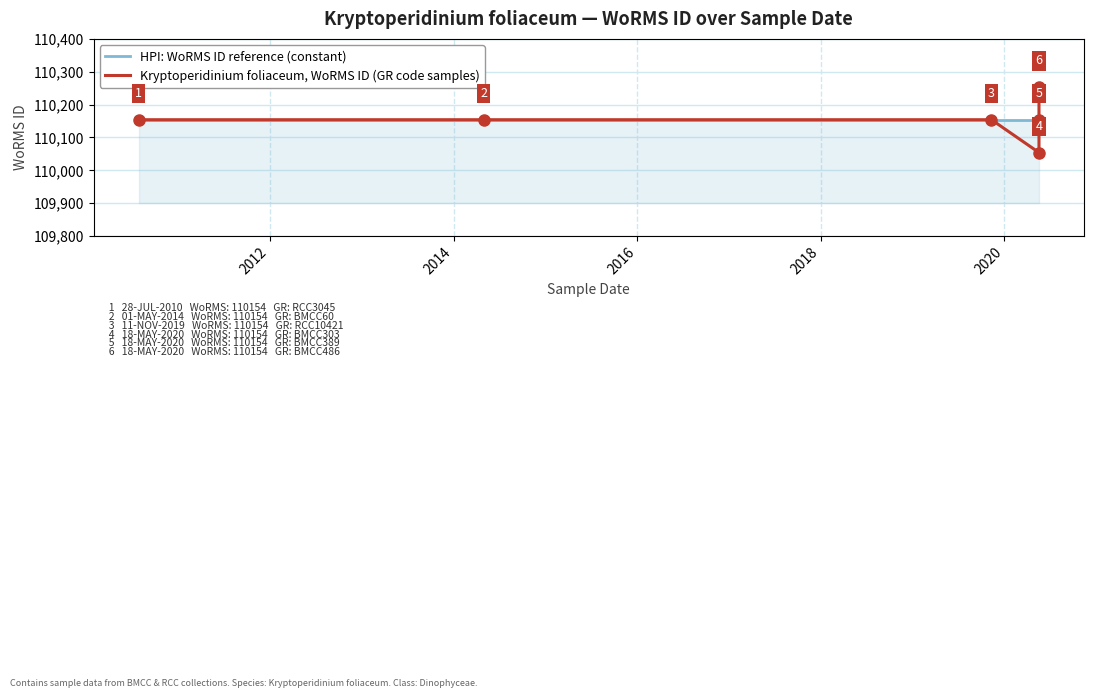

Count the number of categories in the chart.

6